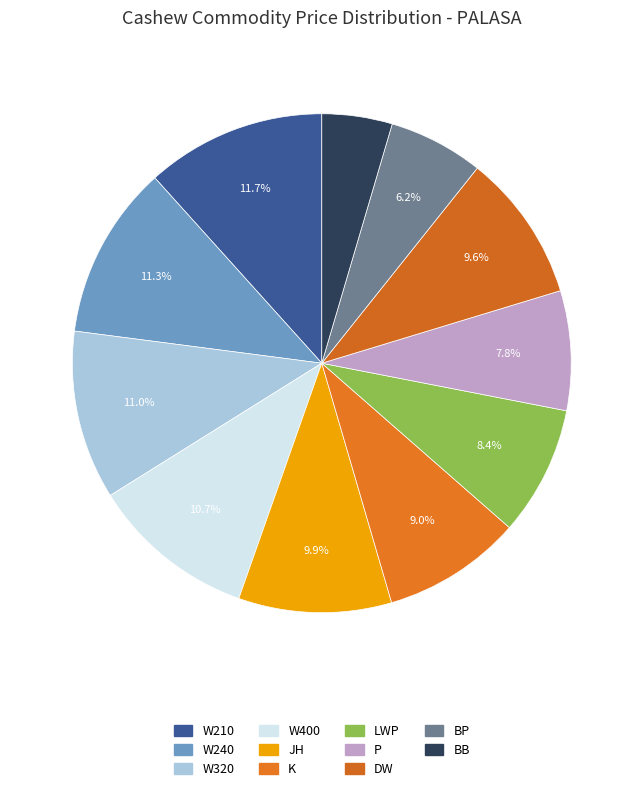

Is there any slice that represents more than half of the pie?

No